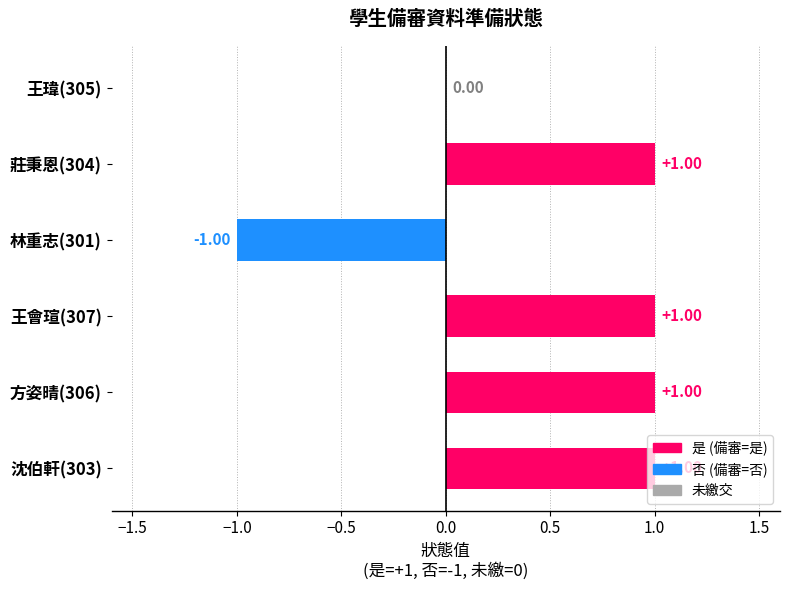

What is the greatest value displayed?

1